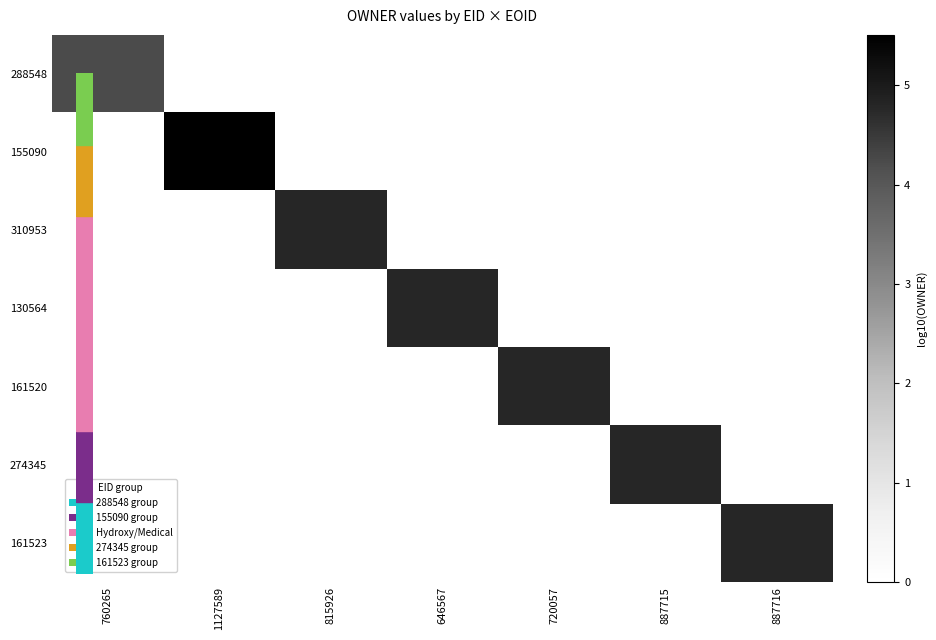

How many data points does each series have?

7